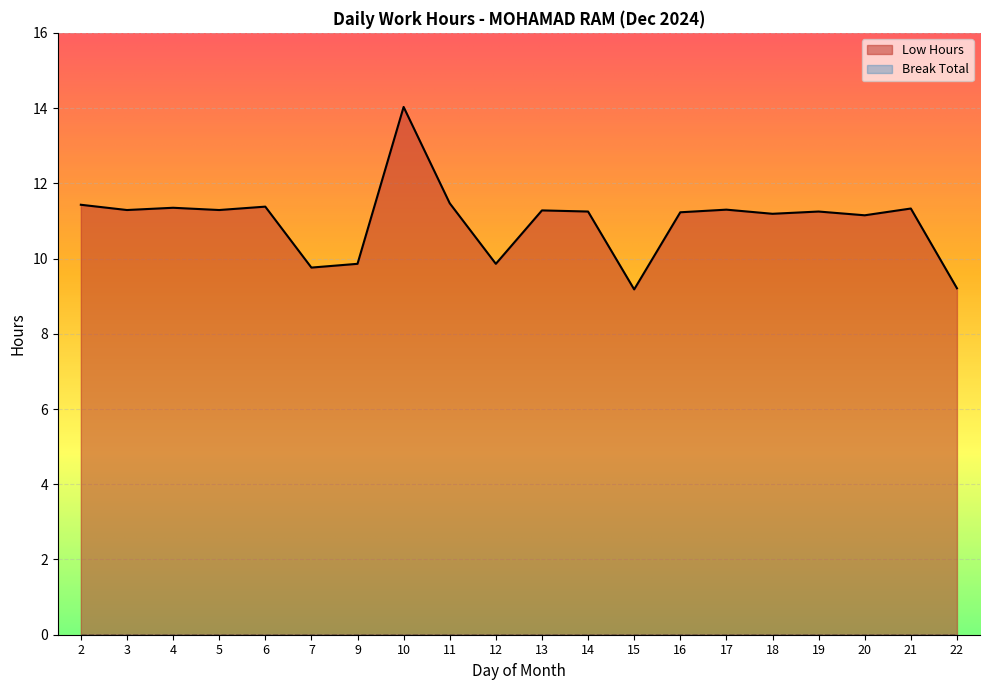

Which has a higher value, 14 or 19?

14